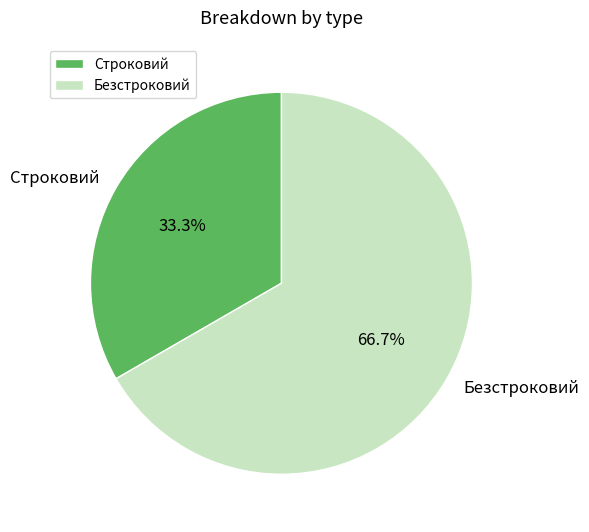

Which slice is the largest?

Безстроковий